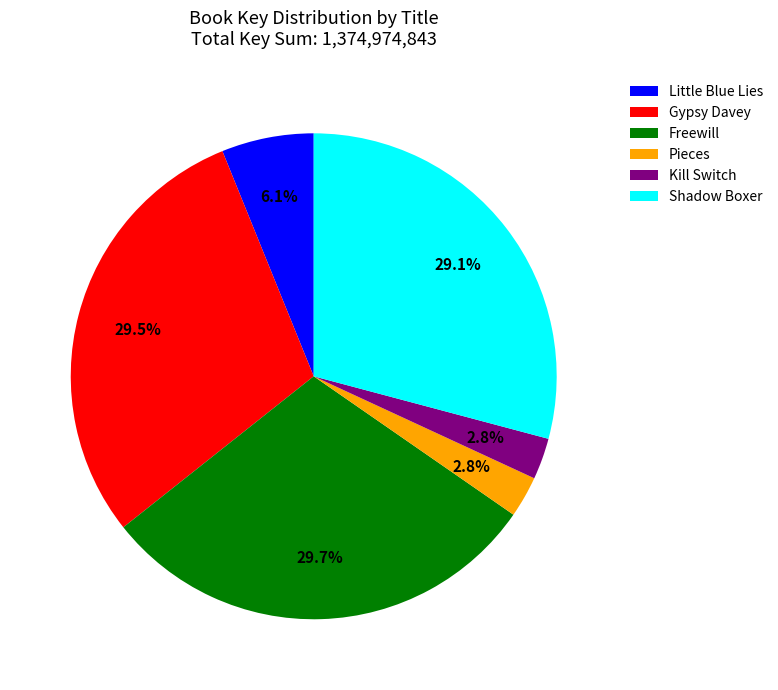

Approximately how many times larger is the value at Shadow Boxer compared to Freewill?

1.0